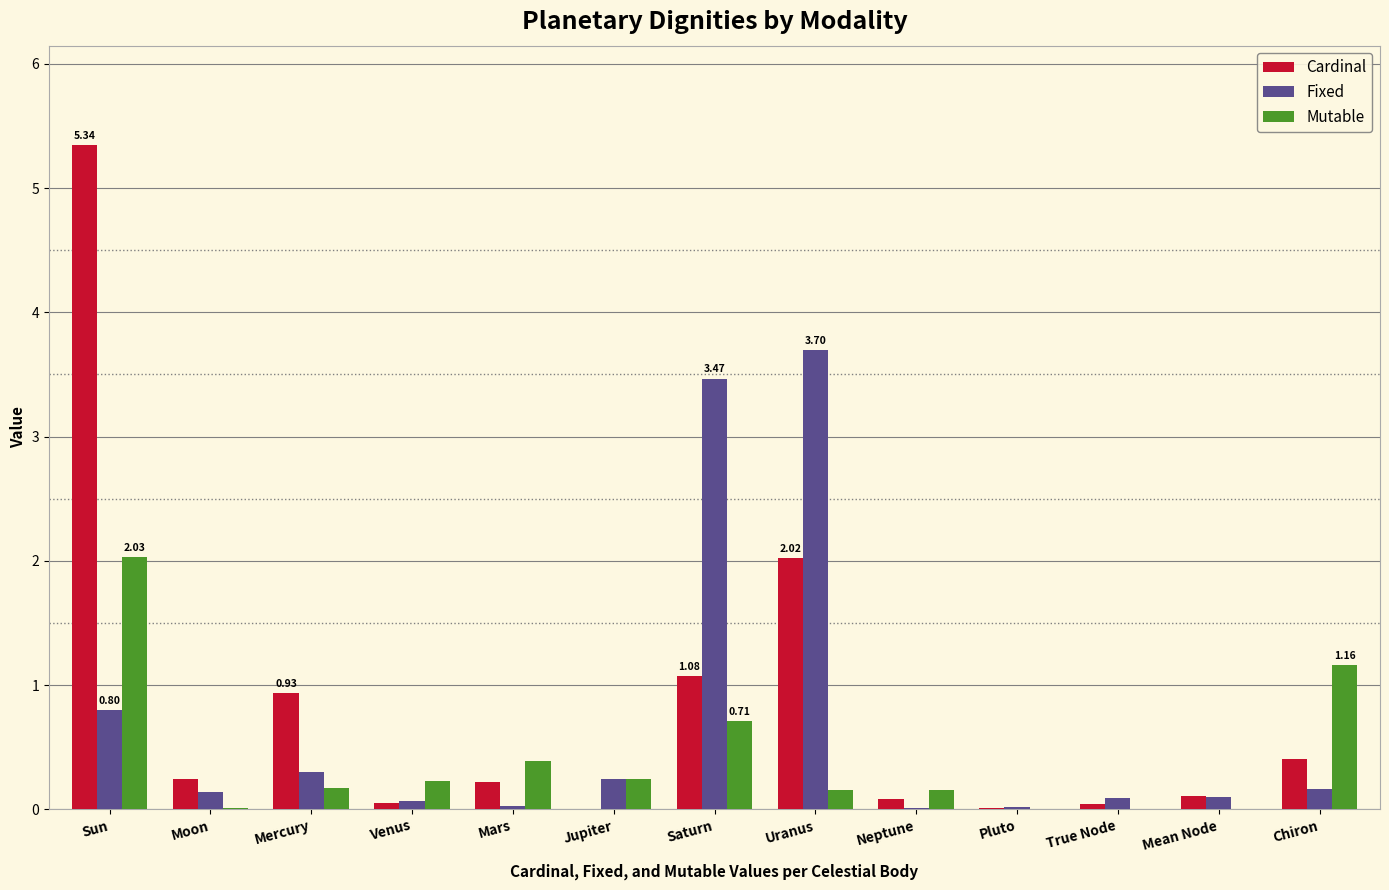

What is the spread (max minus min) of values at Sun?

4.5